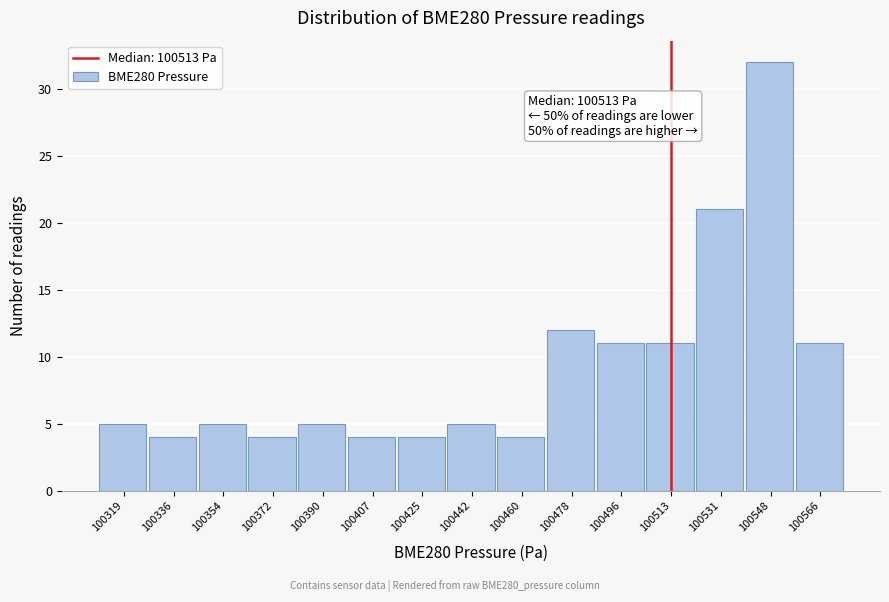

Over which range of the x-axis is the bar tallest?

100540 to 100558